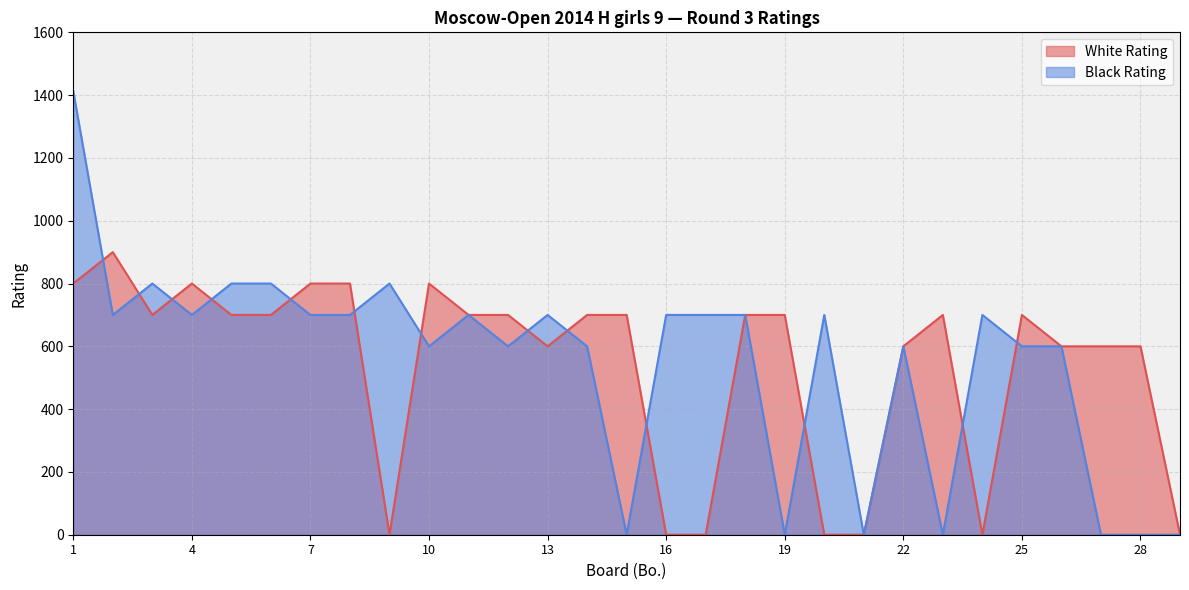

What is the total value across all series at 26?

1200